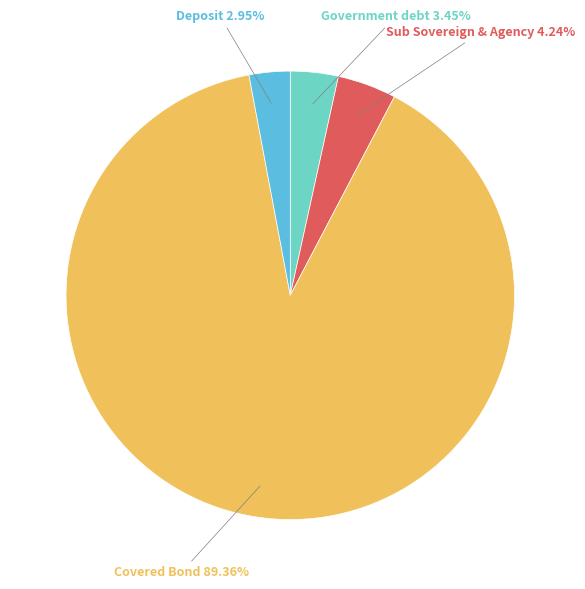

Which has a higher value, Covered Bond or Sub Sovereign & Agency?

Covered Bond